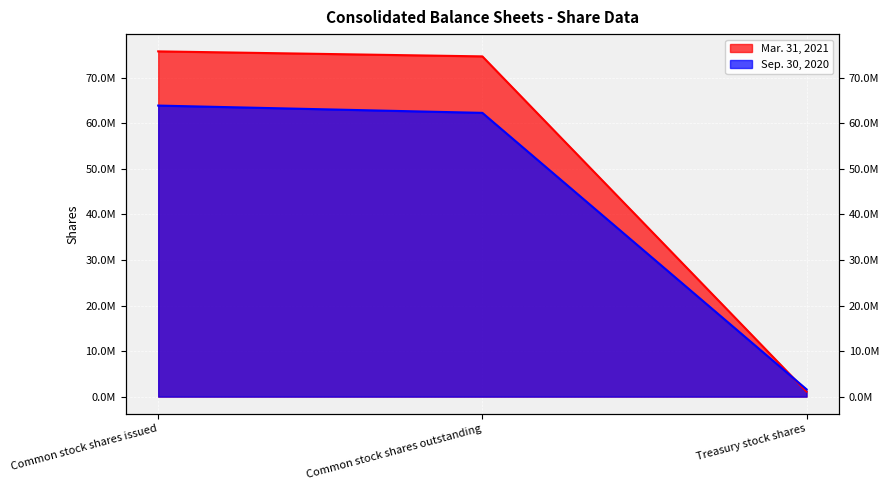

List the labels in order of Mar. 31, 2021 value, largest first.

Common stock shares issued, Common stock shares outstanding, Treasury stock shares